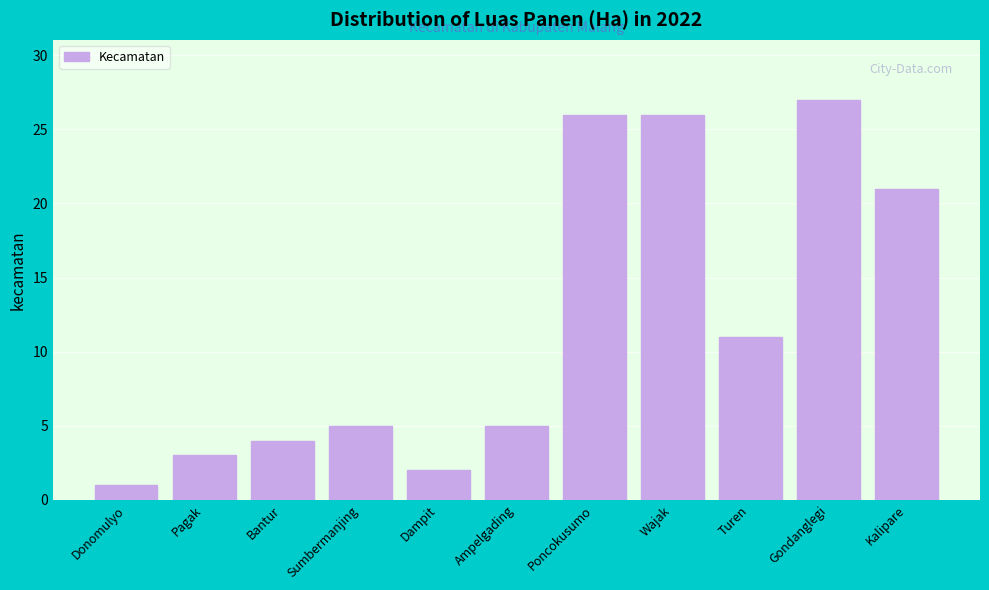

Reading left to right, extract all data points from this chart.

1	3	4	5	2	5	26	26	11	27	21